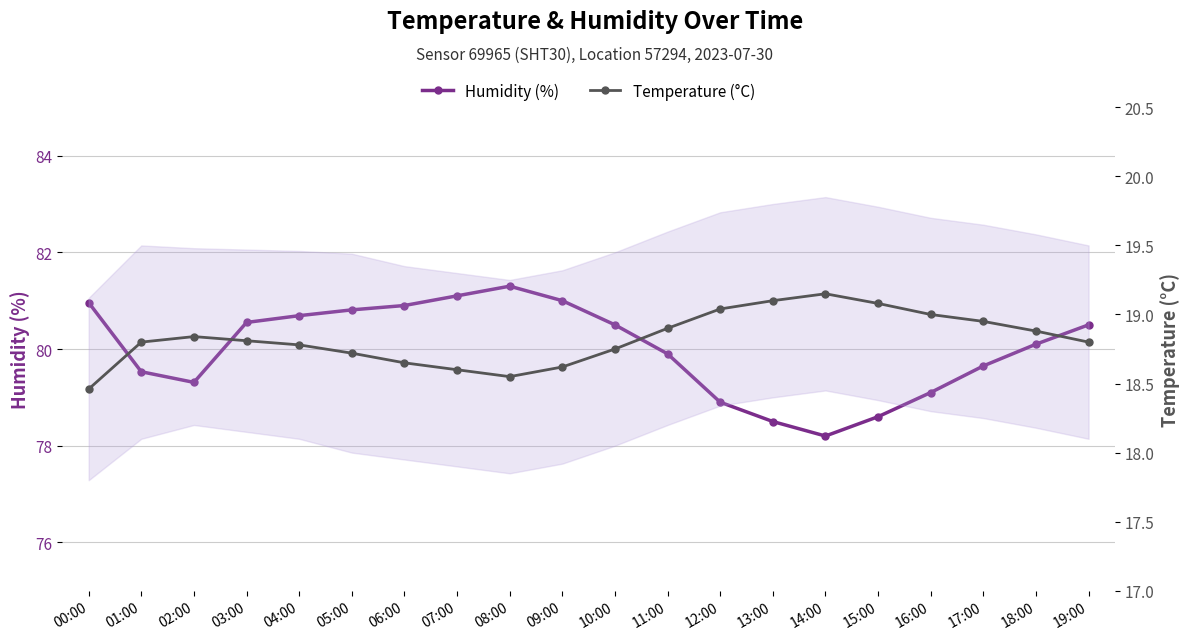

Does the chart display data point markers on the line(s)?

Yes